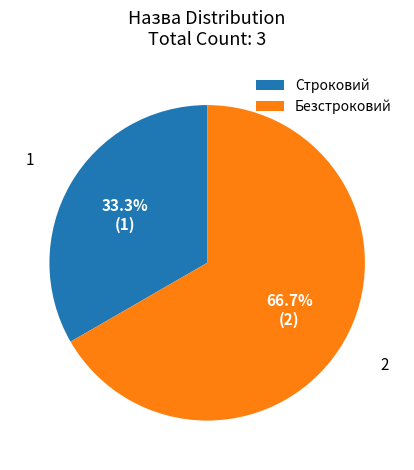

Rank the categories by value from lowest to highest.

Строковий, Безстроковий